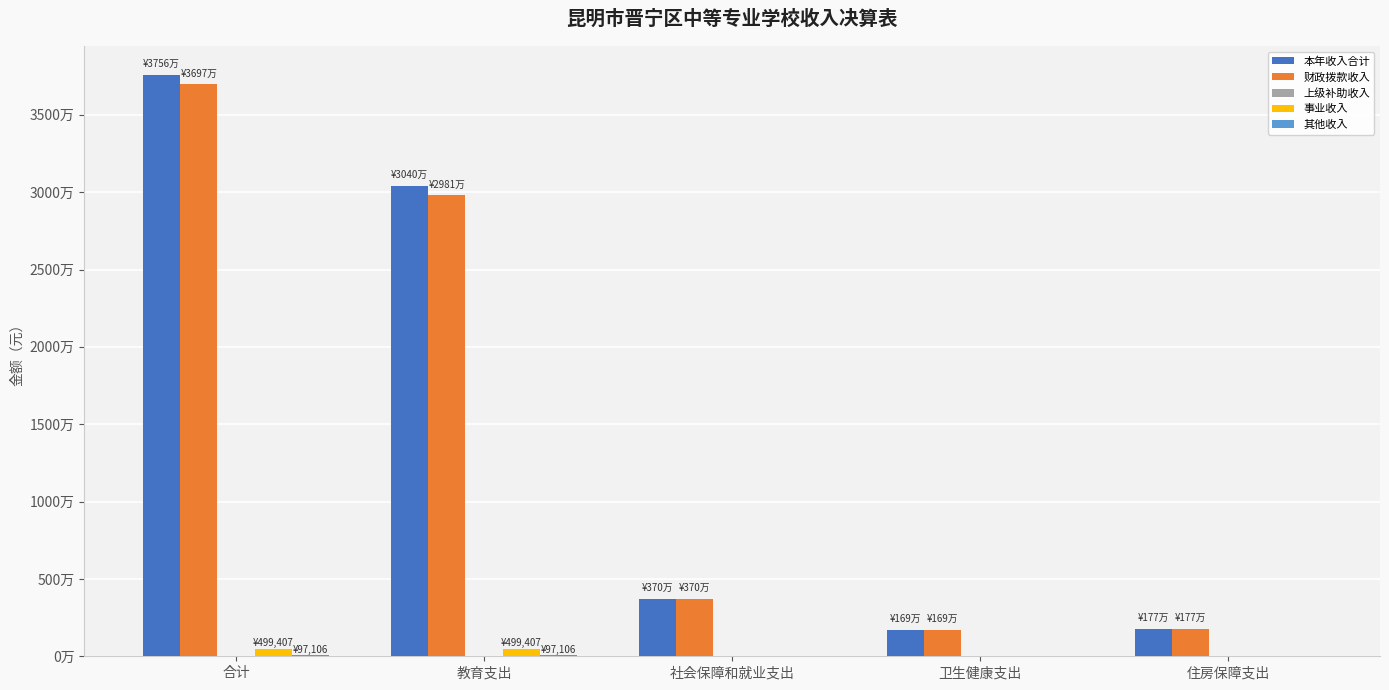

Reading right to left, transcribe all the data shown in this chart.

本年收入合计: 1769994.0	1691248.4	3699701.5	30403140.3	37564084.2
财政拨款收入: 1769994.0	1691248.4	3699701.5	29806626.7	36967570.6
上级补助收入: 0.0	0.0	0.0	0.0	0.0
事业收入: 0.0	0.0	0.0	499407.4	499407.4
其他收入: 0.0	0.0	0.0	97106.3	97106.3